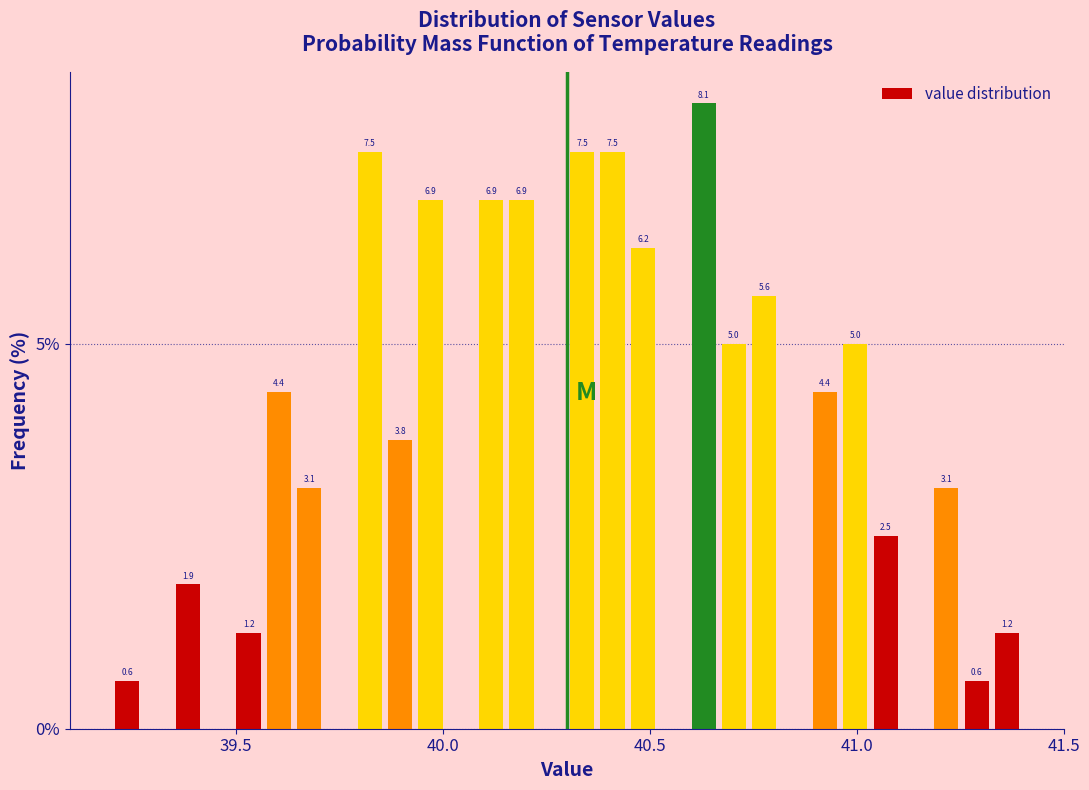

Read against the x-axis, roughly where is the centre of the tallest bar?

40.65